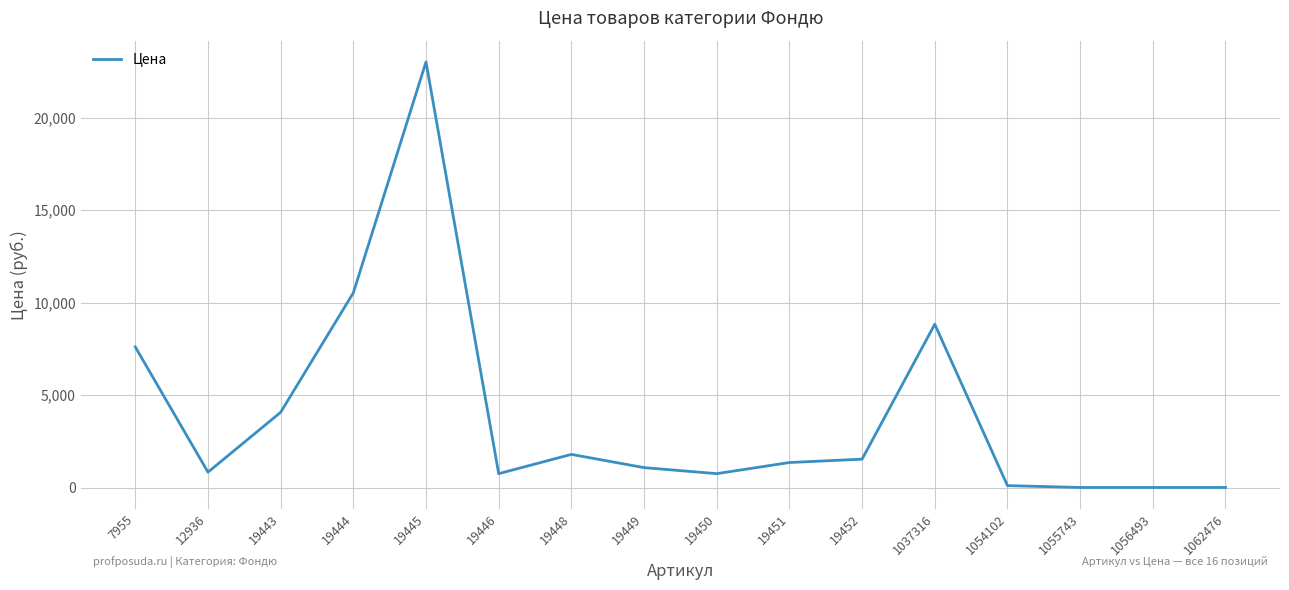

What is the average value?

3889